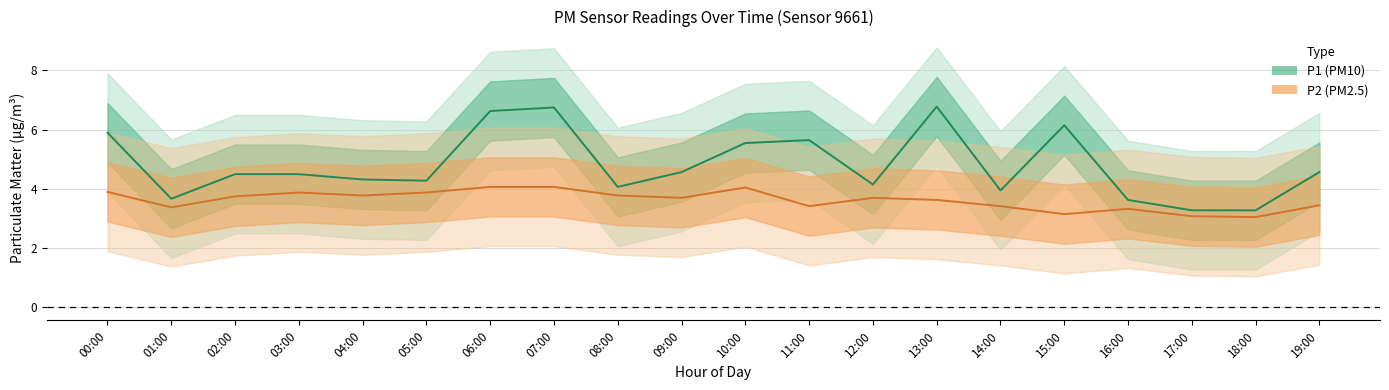

At which category does P1 (PM10) reach its first local valley?

01:00